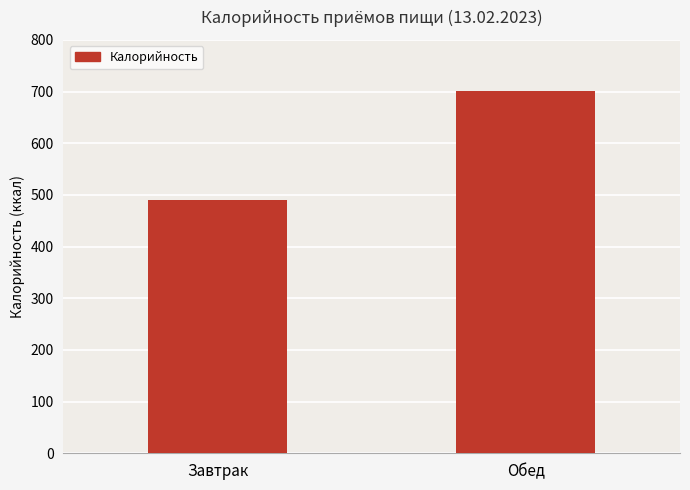

Reading right to left, transcribe all the data shown in this chart.

701.1	489.2